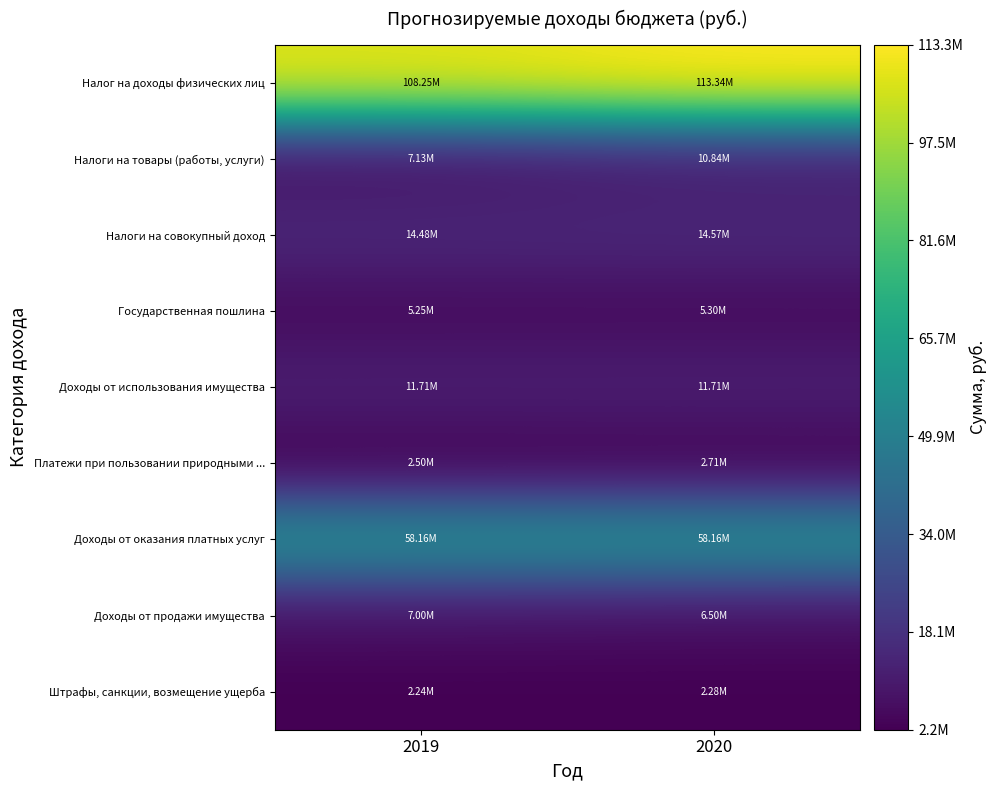

Which series changed the most between 2019 and 2020?

Налог на доходы физических лиц